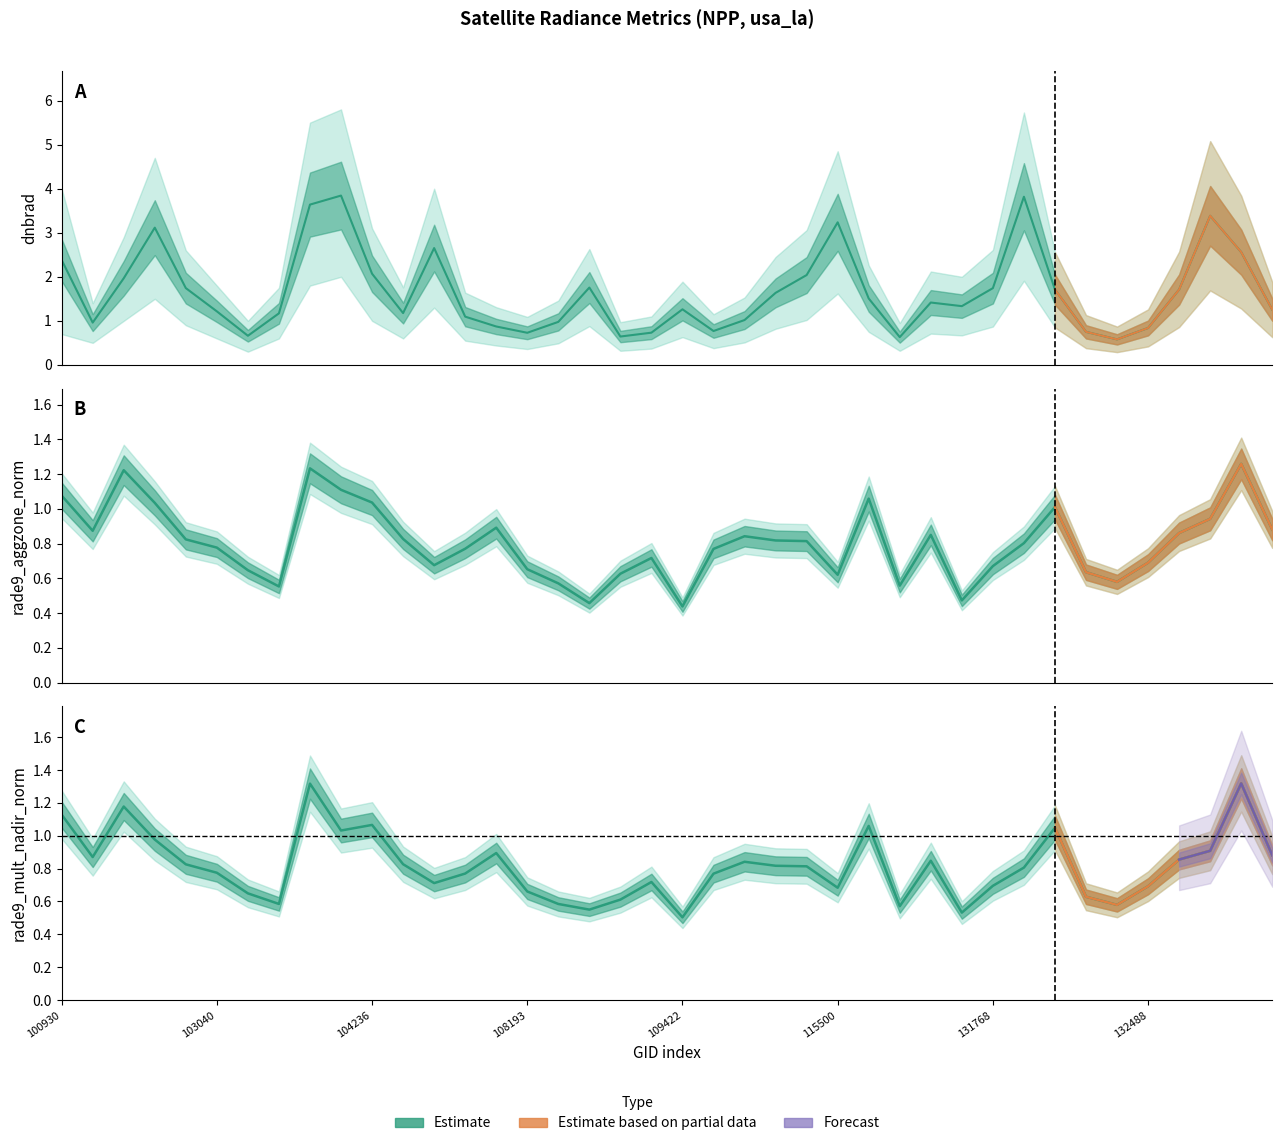

How many lines are shown in the chart?

3